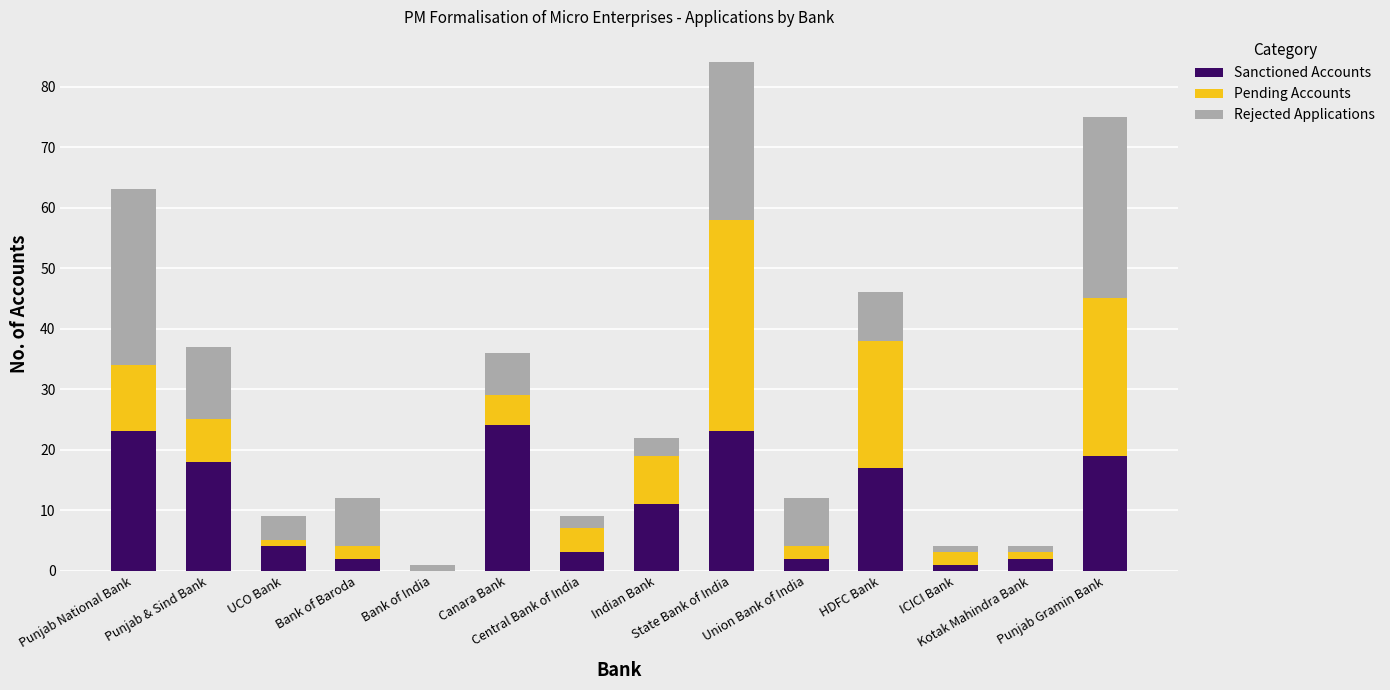

What is the sum of all Sanctioned Accounts values?

149